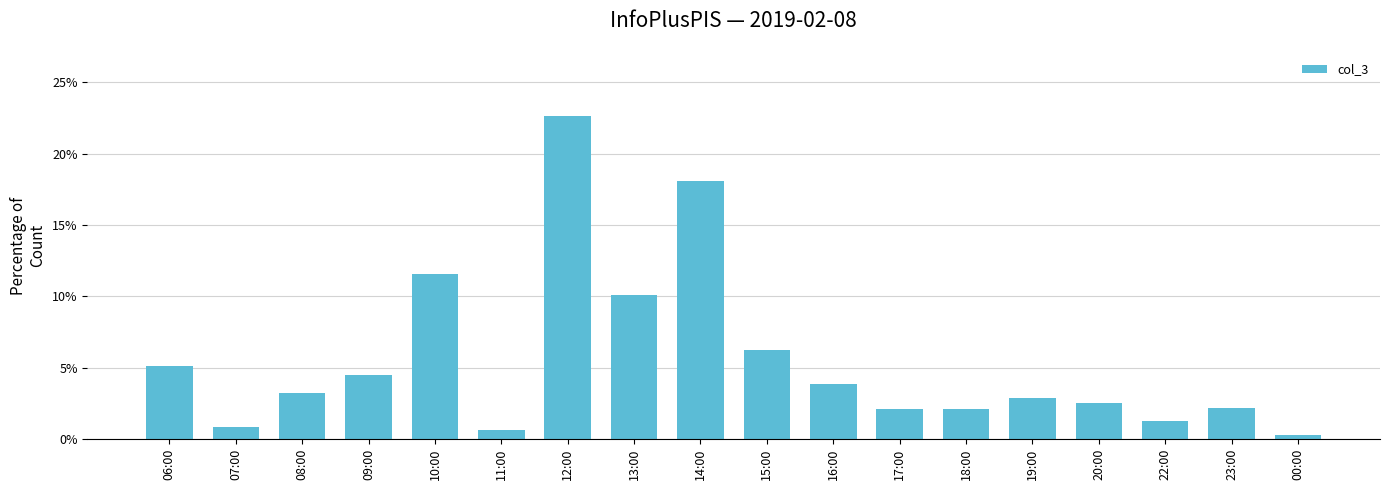

Which has a higher value, 09:00 or 19:00?

09:00